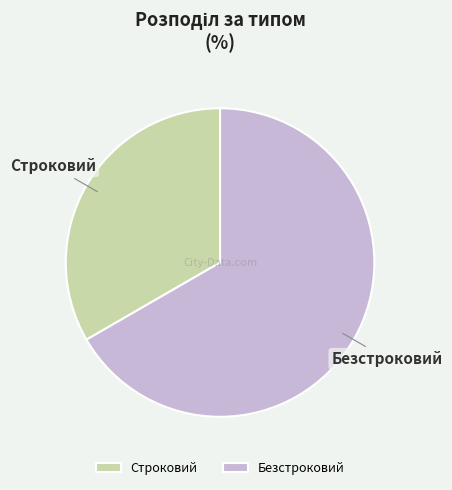

Is it true that Безстроковий is 67% of the pie?

True